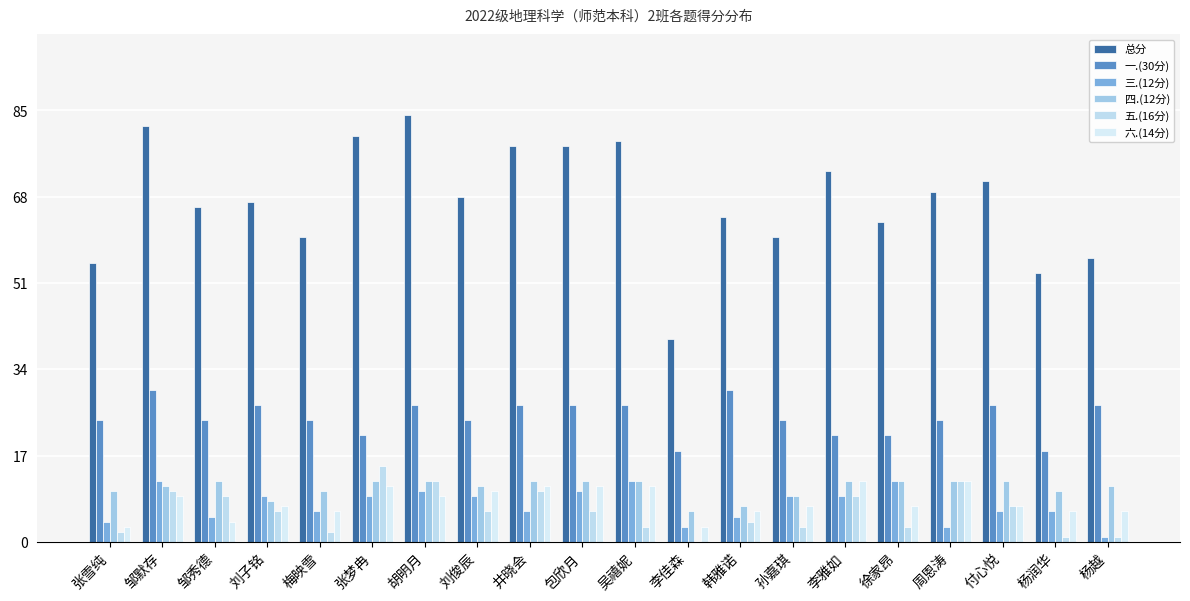

True or false: 一.(30分) has a value of 37 at 梅映雪.

False